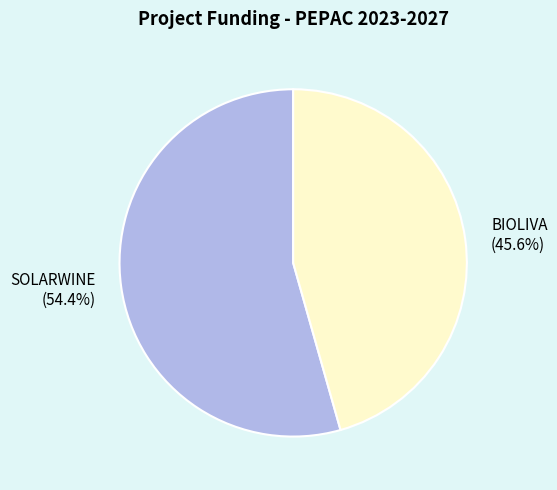

What percentage is NOT represented by SOLARWINE?

45.6%